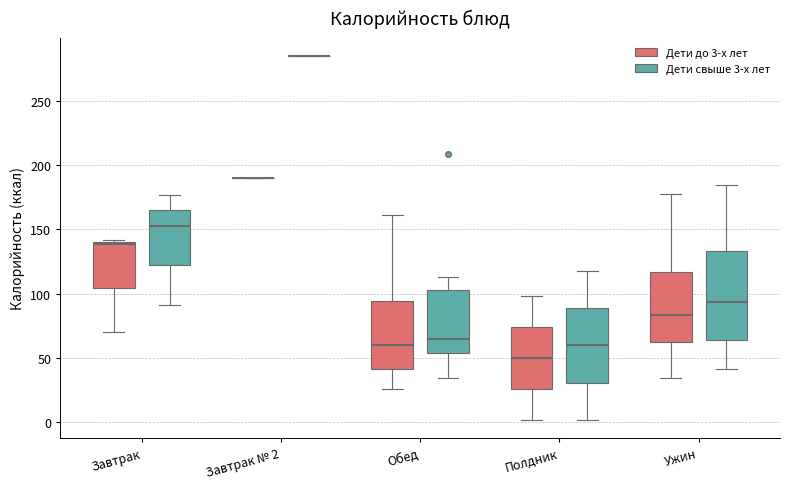

Reading left to right, transcribe this box plot: for each box, give where its median line is, the range the box spans, and where its two whiskers end, as read against the y-axis. The values are not printed on the chart, so give them approximately, as read against the axis.

Завтрак (Дети до 3-х лет): median 140, box 105 to 140, whiskers 70 to 140
Завтрак (Дети свыше 3-х лет): median 155, box 120 to 165, whiskers 90 to 175
Завтрак № 2 (Дети до 3-х лет): box collapsed to a line at 190, whiskers 190 to 190
Завтрак № 2 (Дети свыше 3-х лет): box collapsed to a line at 285, whiskers 285 to 285
Обед (Дети до 3-х лет): median 60, box 40 to 95, whiskers 25 to 160
Обед (Дети свыше 3-х лет): median 65, box 55 to 105, whiskers 35 to 115
Полдник (Дети до 3-х лет): median 50, box 25 to 75, whiskers 0 to 100
Полдник (Дети свыше 3-х лет): median 60, box 30 to 90, whiskers 0 to 120
Ужин (Дети до 3-х лет): median 85, box 60 to 115, whiskers 35 to 175
Ужин (Дети свыше 3-х лет): median 95, box 65 to 135, whiskers 40 to 185